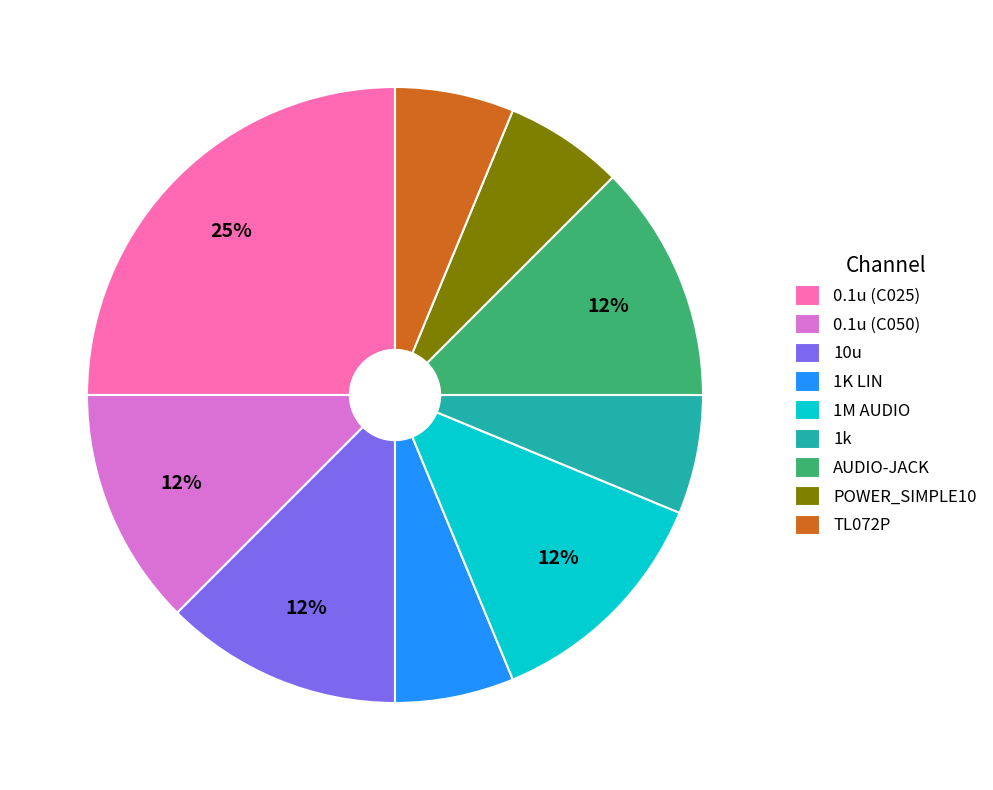

How many segments does this pie chart have?

9